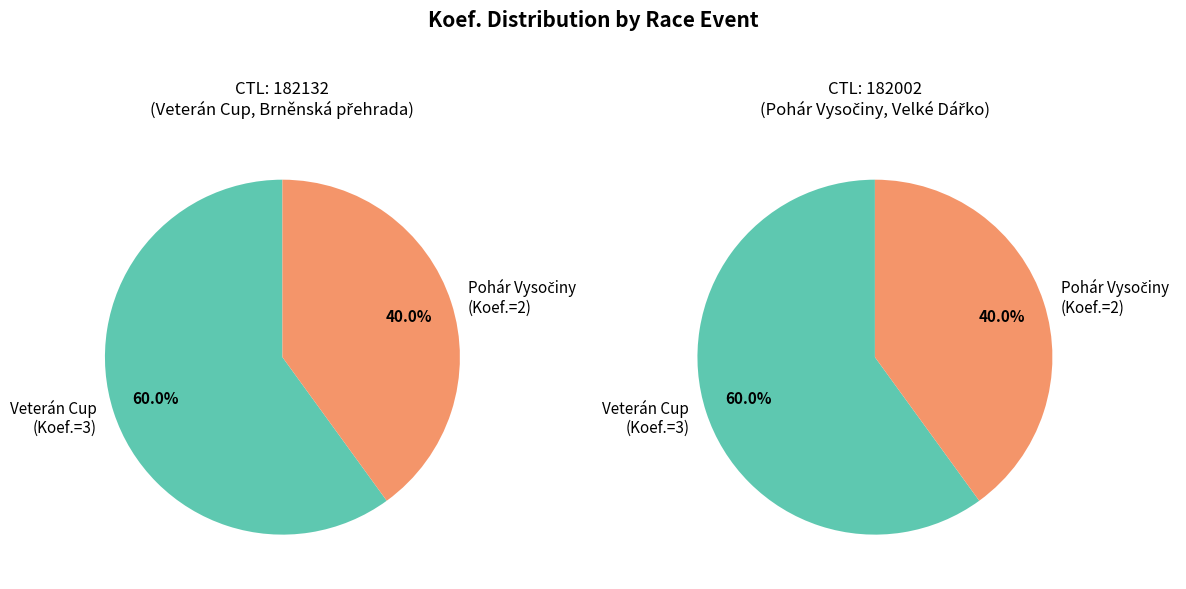

What percentage is the 182132 slice, to the nearest percent?

60%